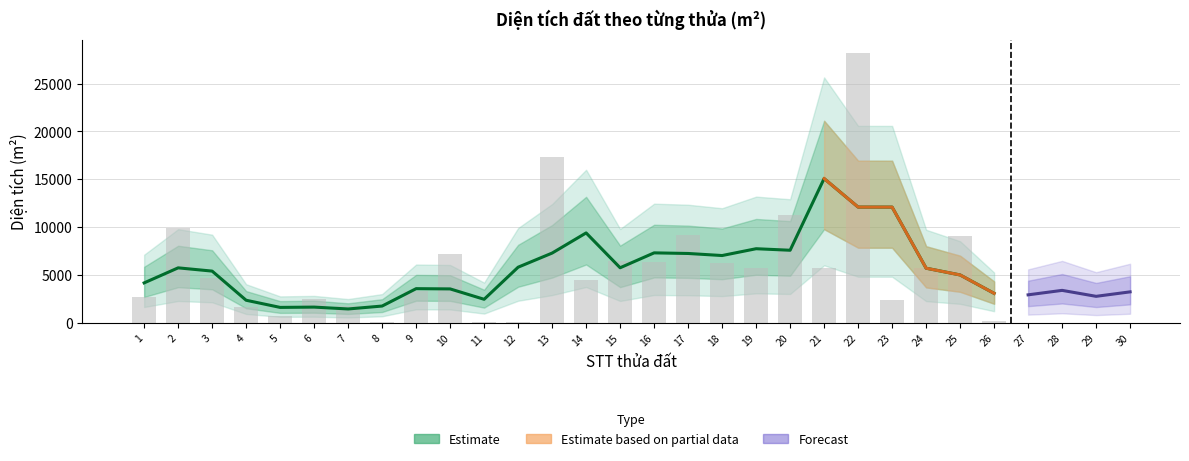

Is it true that the value at 6 is 4117.6?

False